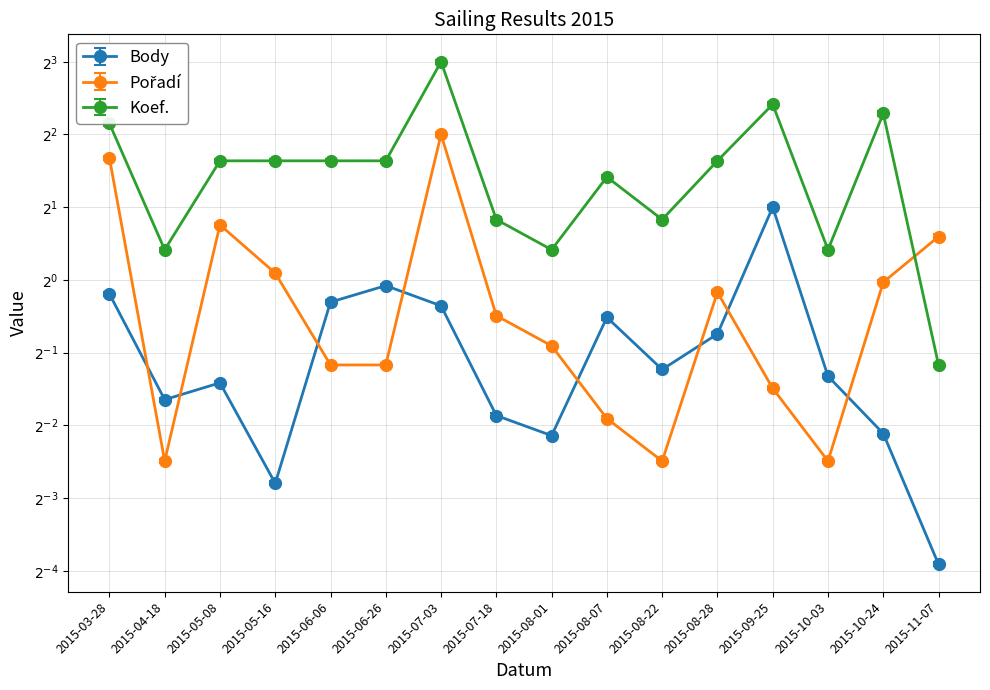

How many series are shown in this chart?

3